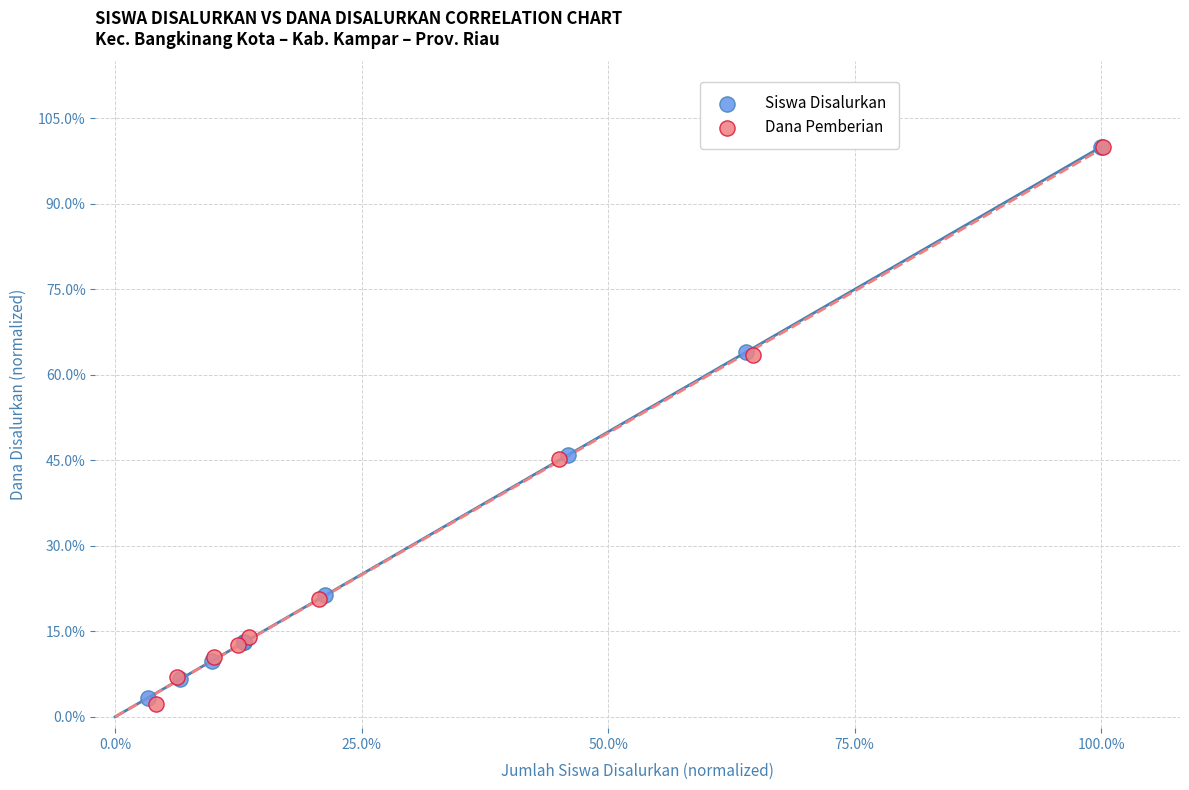

Which series has the largest Y range (max minus min)?

Dana Pemberian